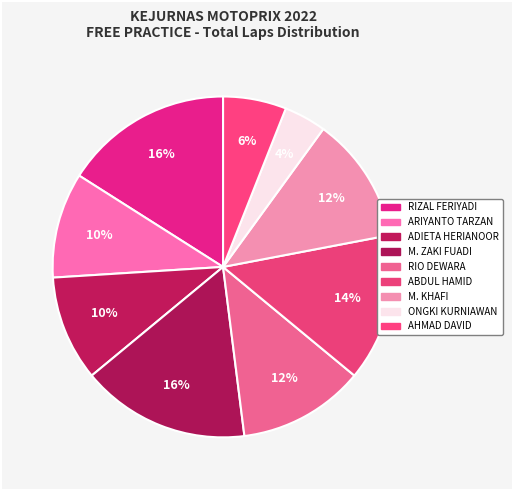

Count the number of slices in the pie.

9